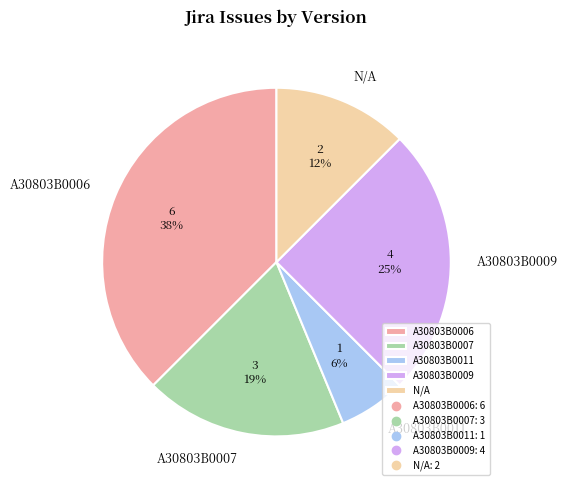

Which slice is the largest?

A30803B0006